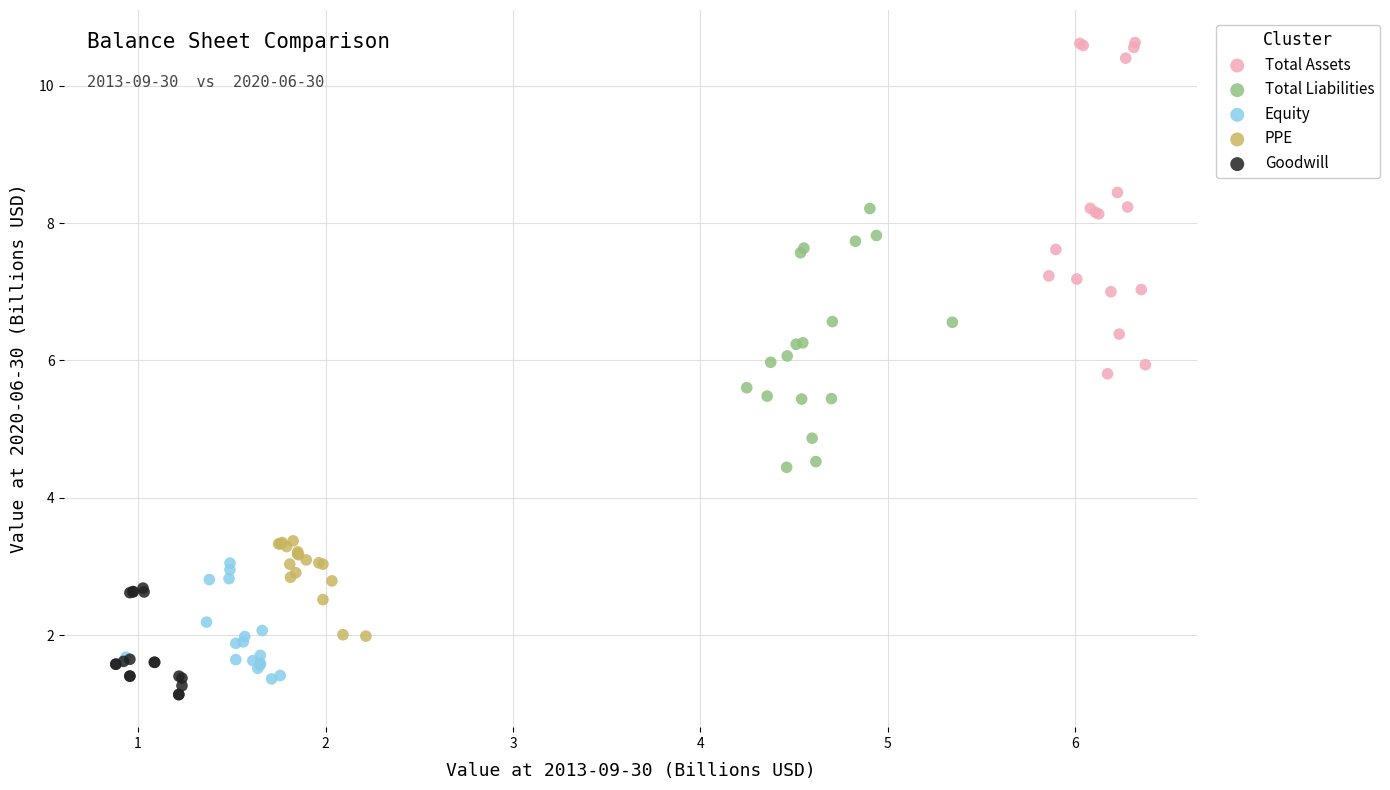

Which series reaches the maximum Y coordinate?

Total Assets